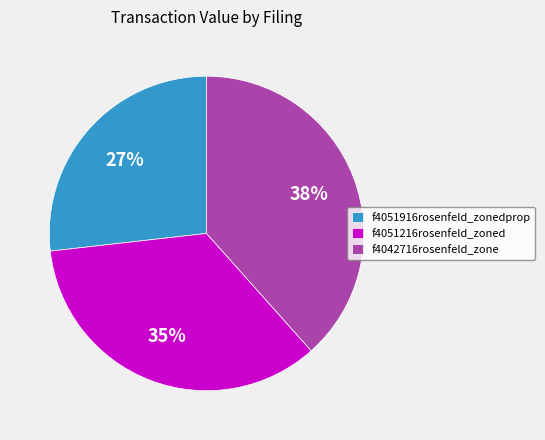

What is the ratio of the value at f4051216rosenfeld_zoned to the value at f4042716rosenfeld_zone?

0.9